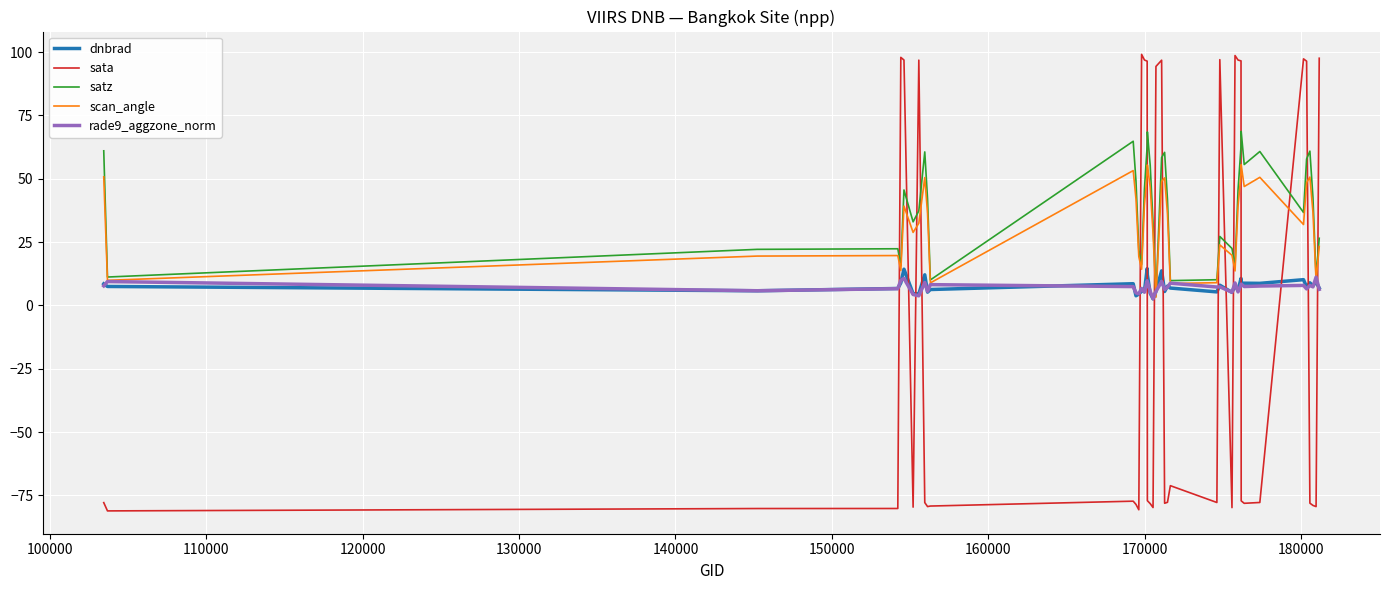

In sata, how many points are lower than both neighbors (excluding endpoints)?

10